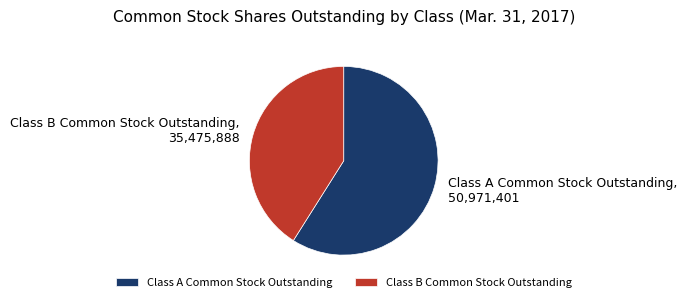

Which has a higher value, Class A Common Stock Outstanding or Class B Common Stock Outstanding?

Class A Common Stock Outstanding